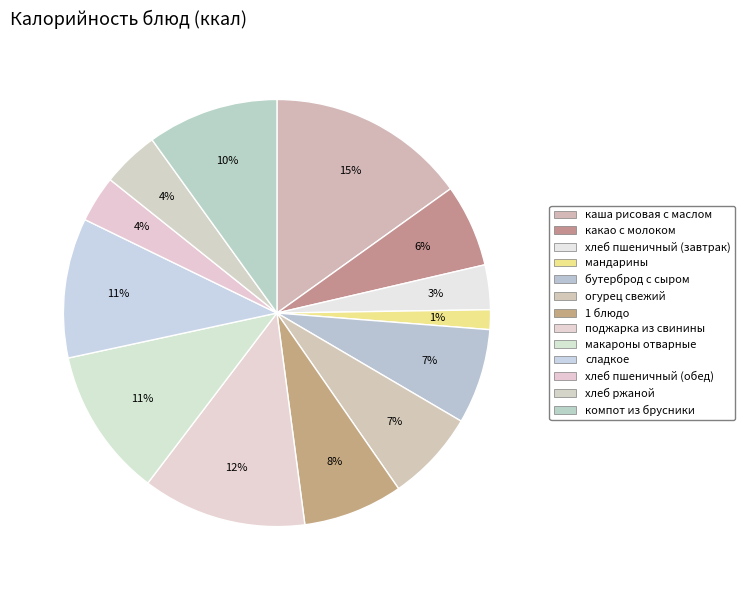

Between поджарка из свинины and хлеб пшеничный (завтрак), which is larger?

поджарка из свинины